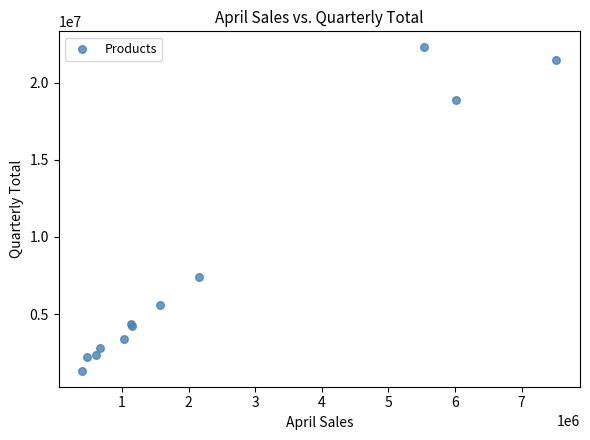

What Y value in the scatter plot is closest to 11803428?

7381920